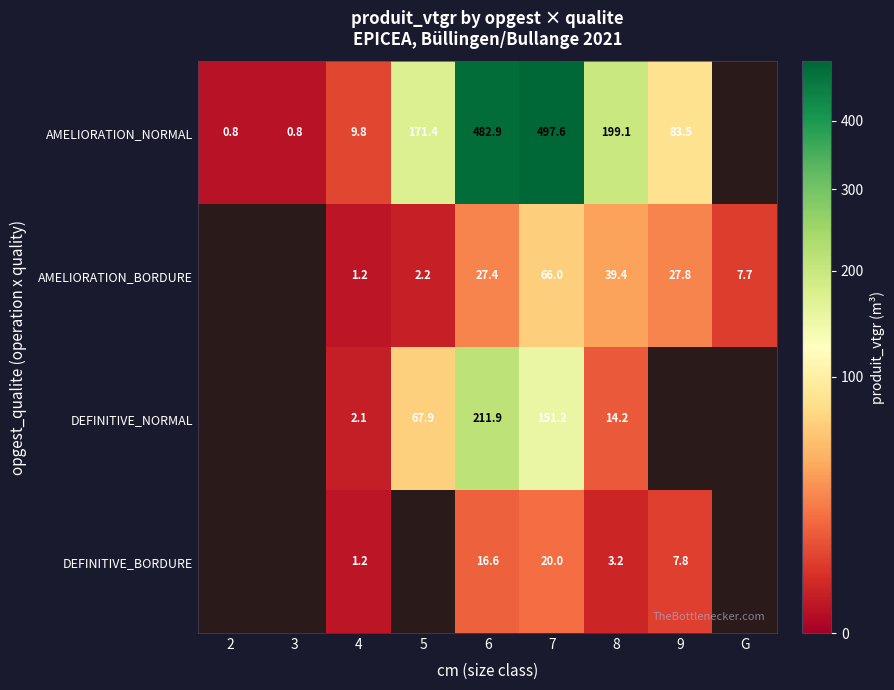

The value of DEFINITIVE_BORDURE at 4 is 0.5. True or false?

False